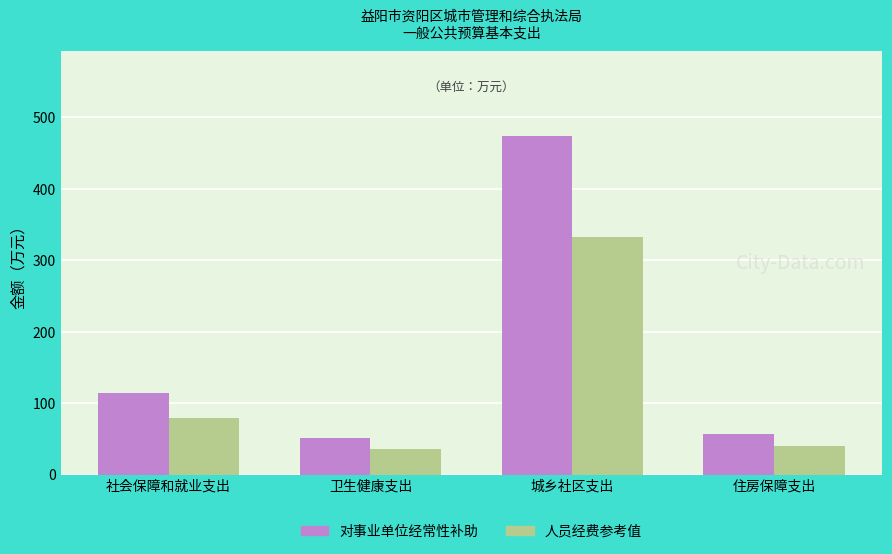

Is it true that 人员经费参考值 equals 15.8 at 住房保障支出?

False